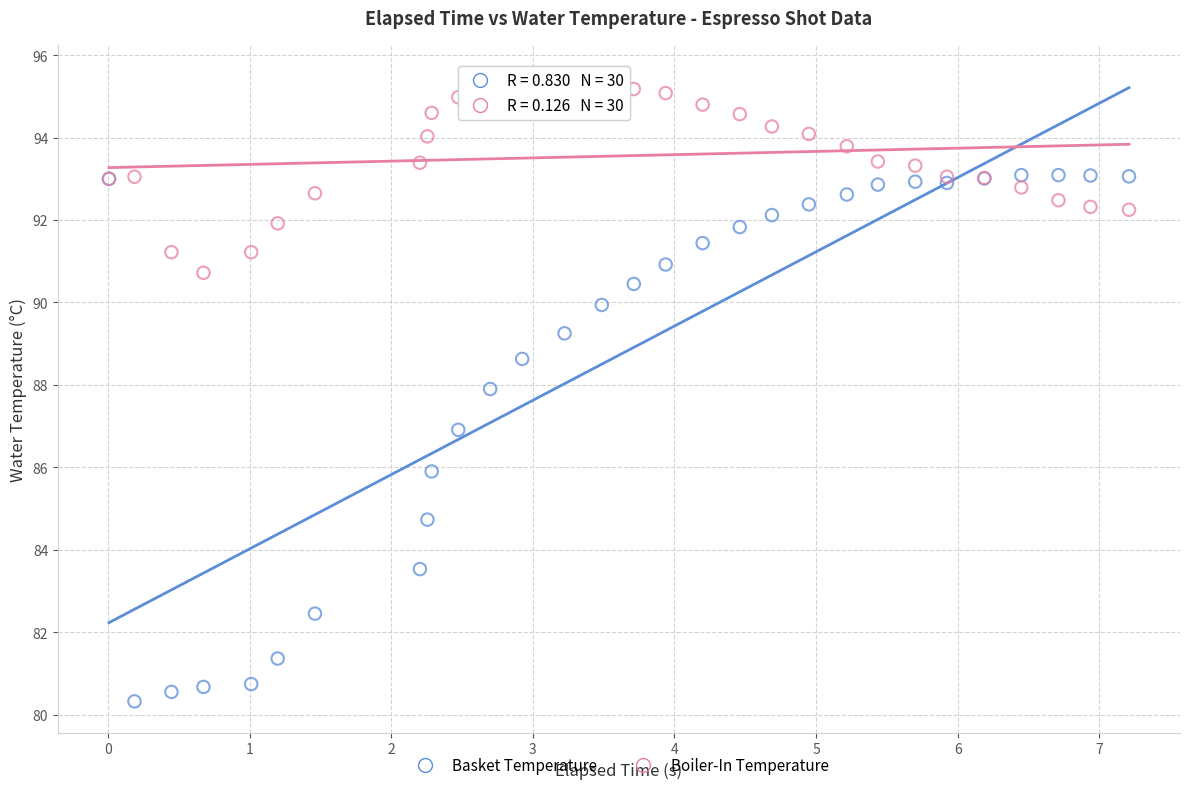

Which series reaches the minimum Y coordinate?

Basket Temperature